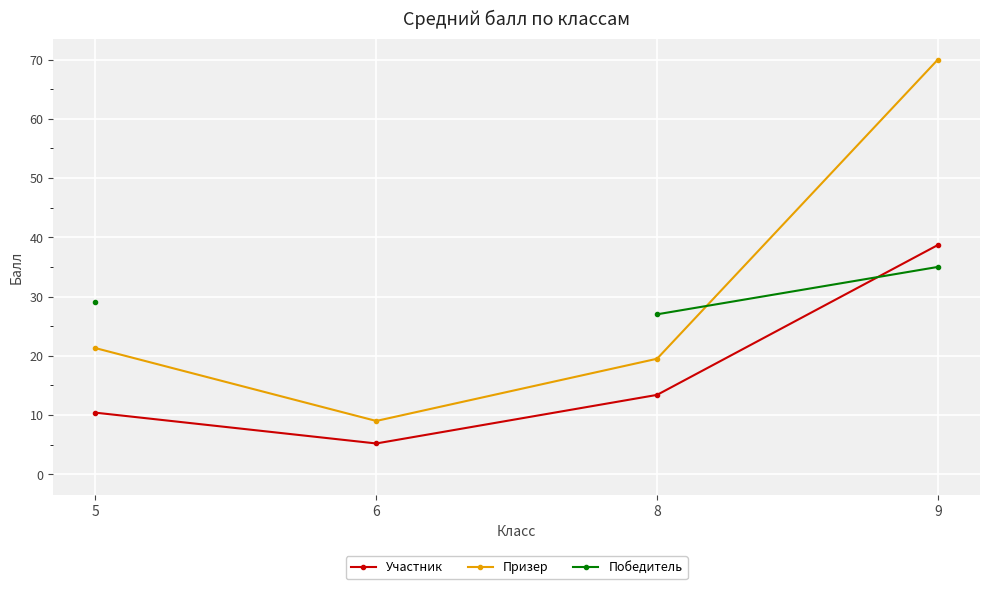

Between 8 and 6, which is larger?

8